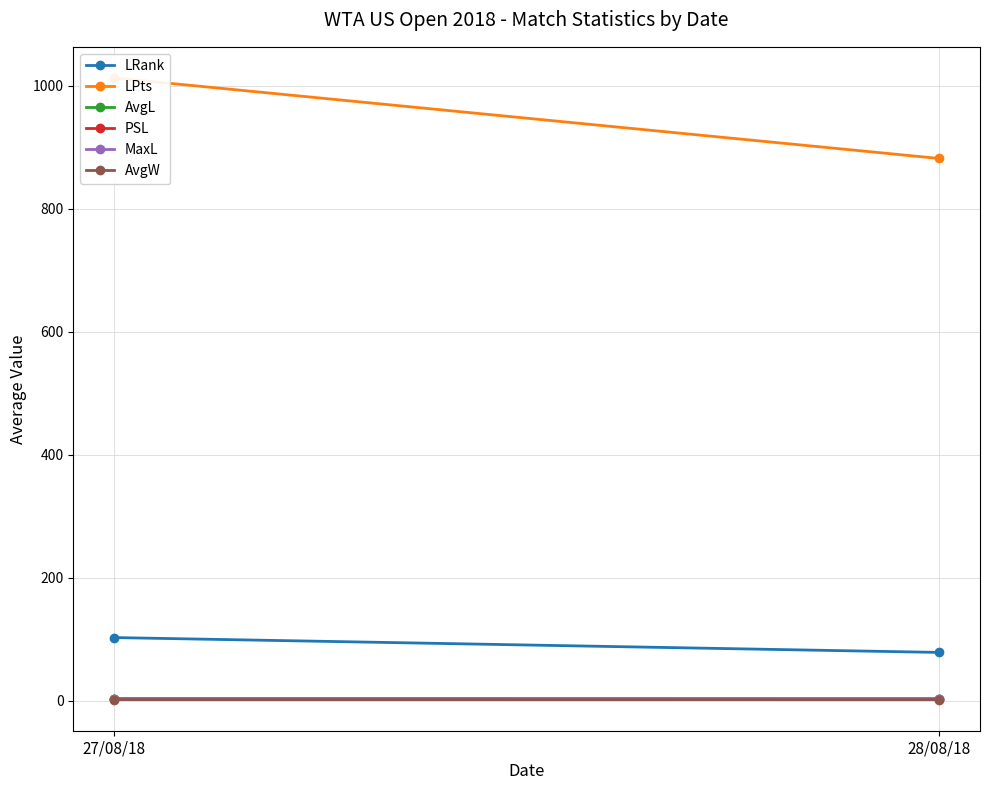

What is the label of the 1st point from the left?

27/08/18